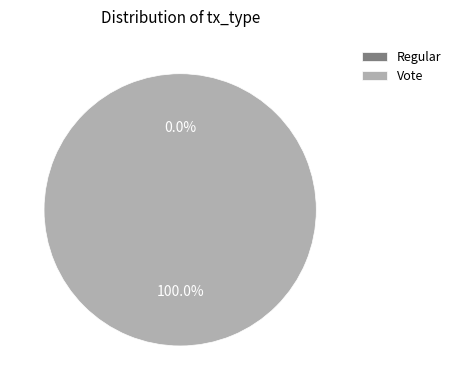

To the nearest percent, what is the average slice percentage?

50%